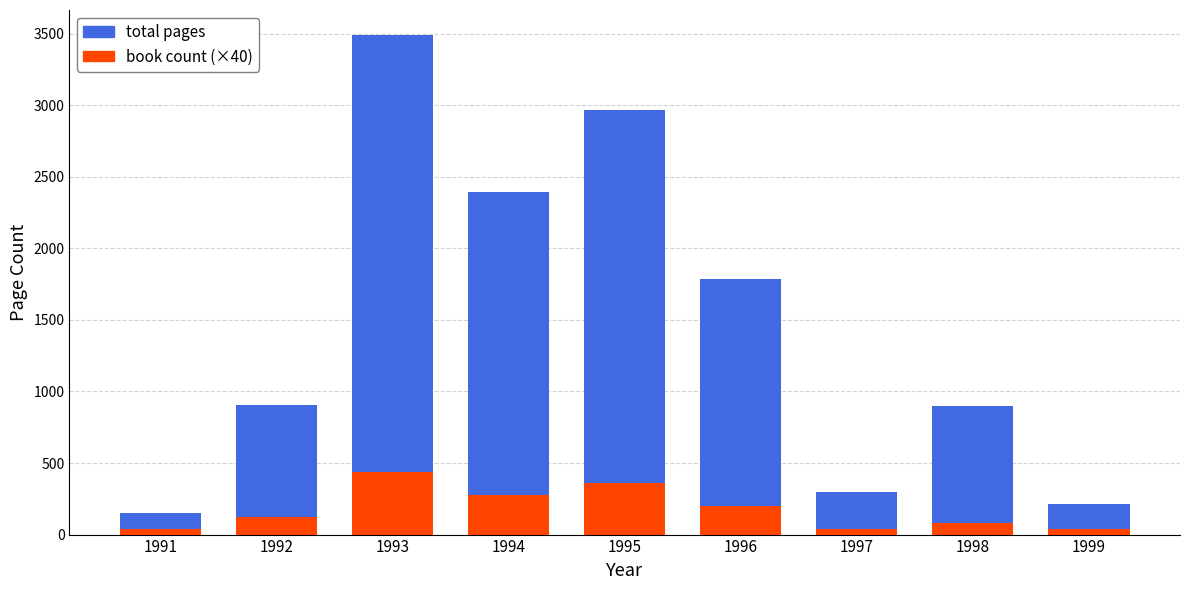

Is it true that book count (×40) equals 40 at 1991?

True